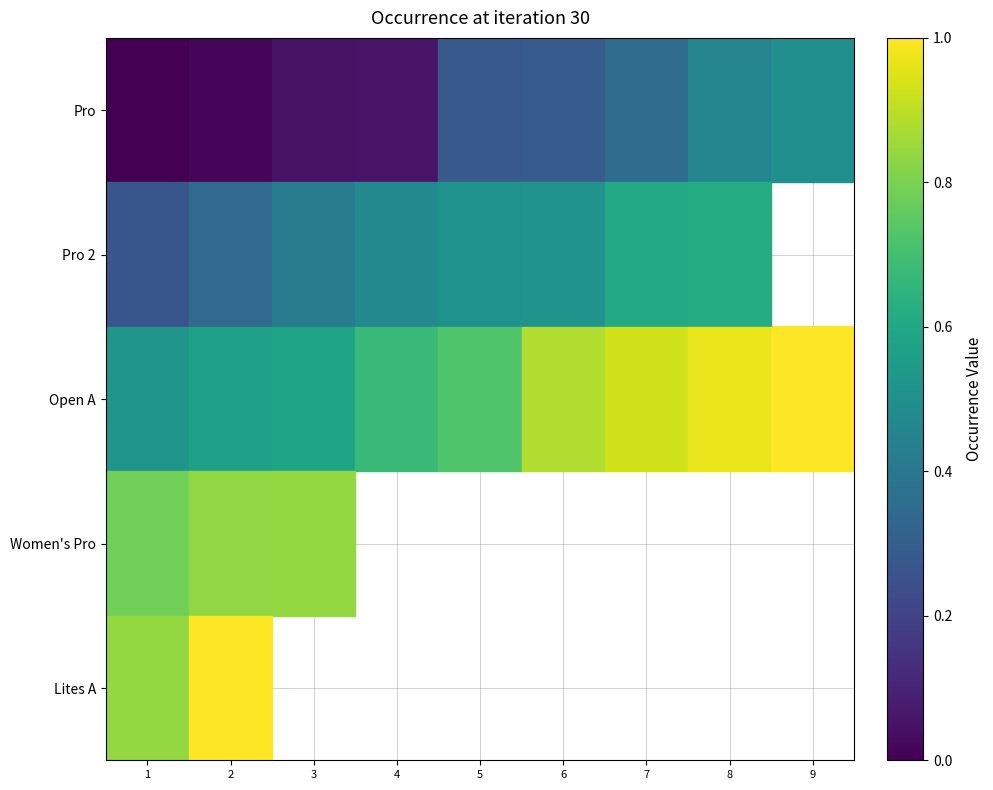

At which label is Pro closest to 0?

1